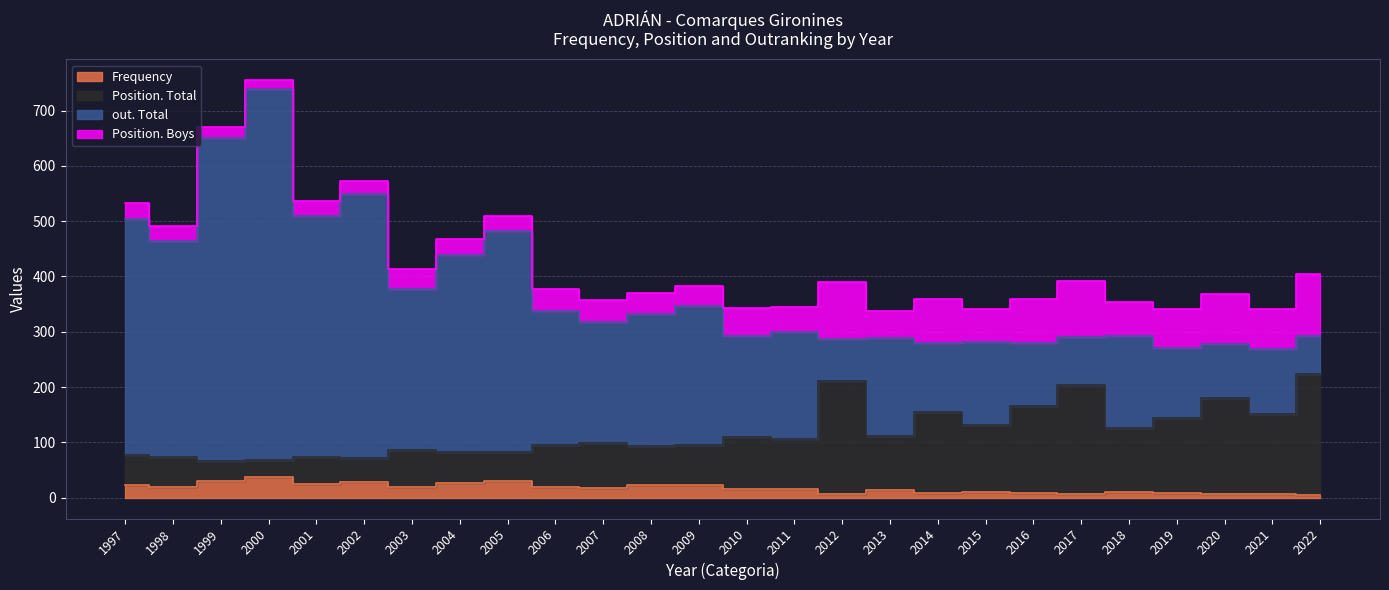

True or false: Frequency and Position. Total intersect in this chart.

False